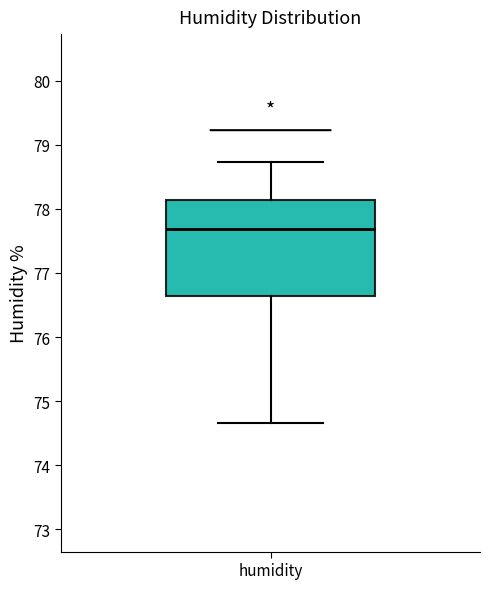

Transcribe this box plot: give where the median line is, the range the box spans, and where the two whiskers end, as read against the y-axis. The values are not printed on the chart, so give them approximately, as read against the axis.

median 77.7, box 76.6 to 78.1, whiskers 74.7 to 78.7